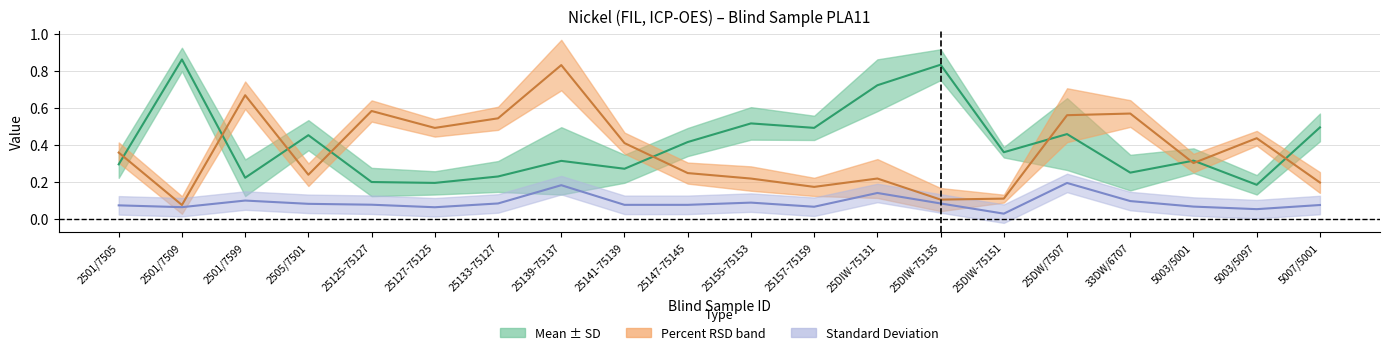

What is the difference between the highest and lowest values at 25DIW-75135?

0.8